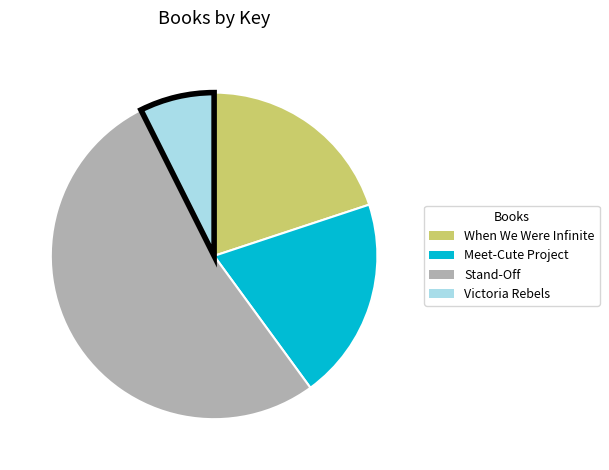

Count the number of slices in the pie.

4